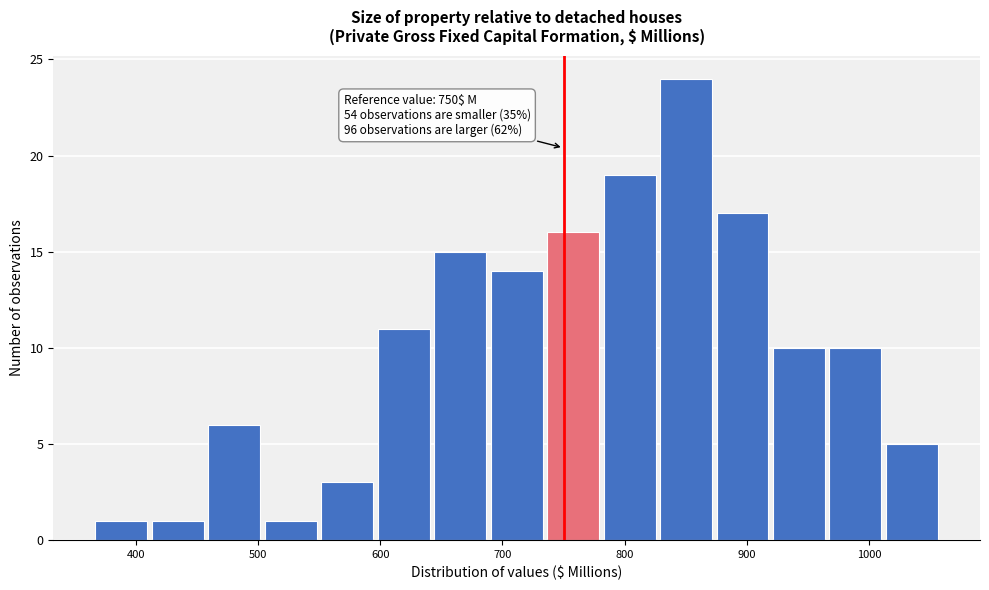

Which range on the x-axis has the tallest bar?

830 to 880